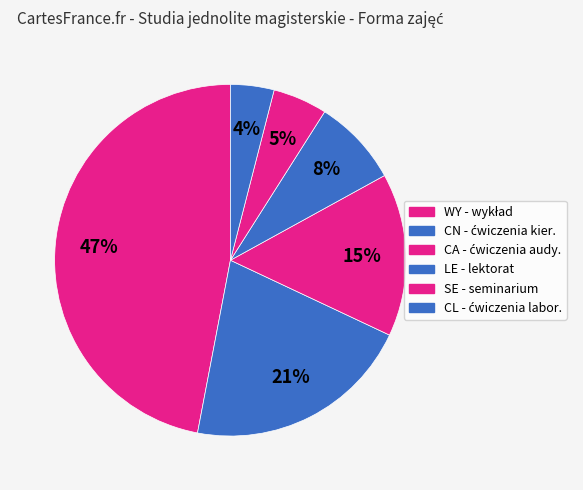

What percentage is the SE slice, to the nearest percent?

5%